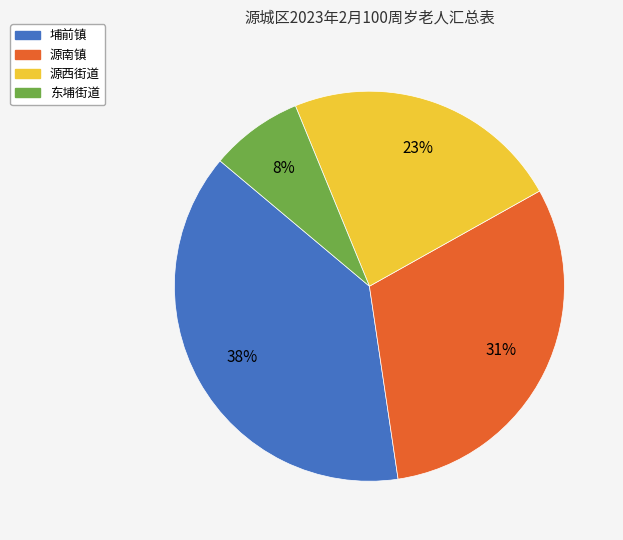

How many slices are in this pie chart?

4